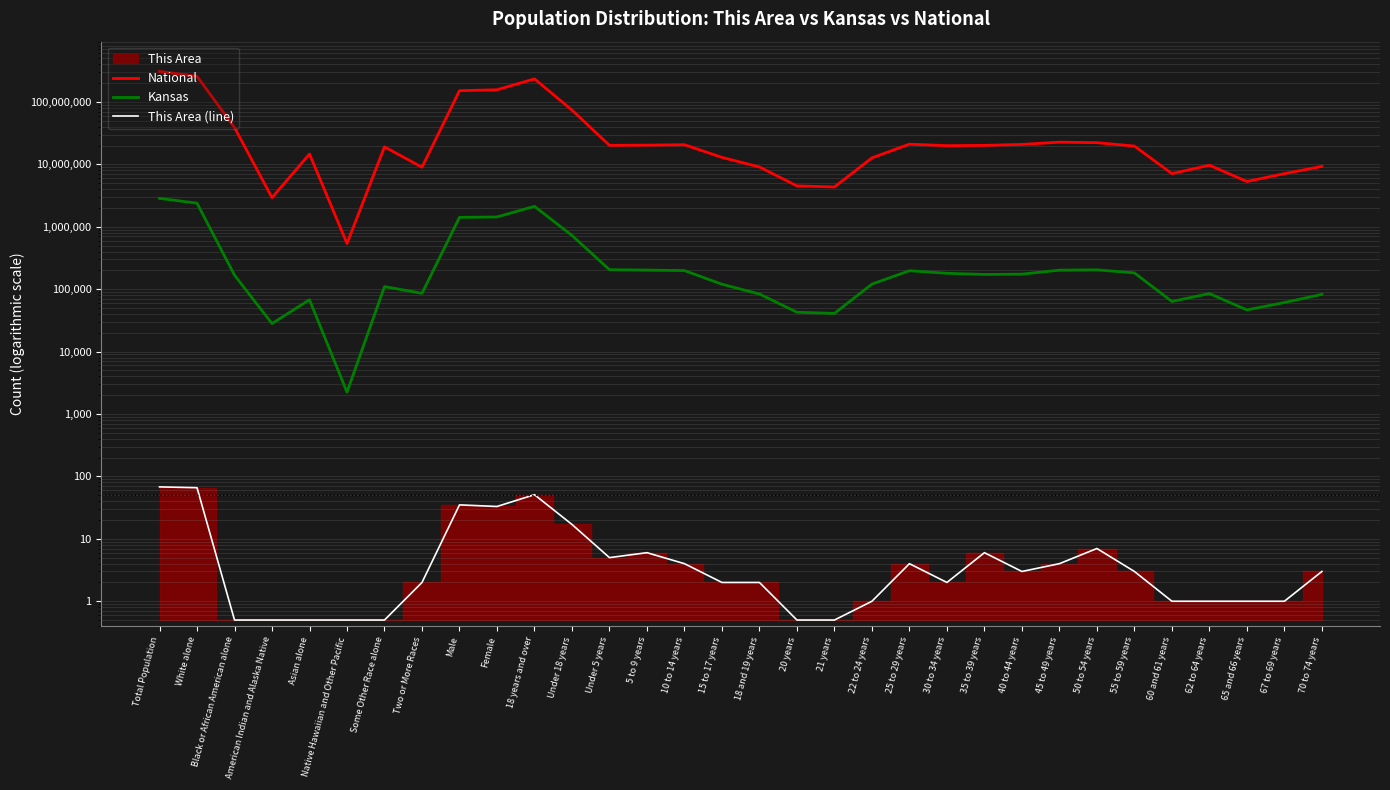

What is the minimum value shown in the chart?

0.5